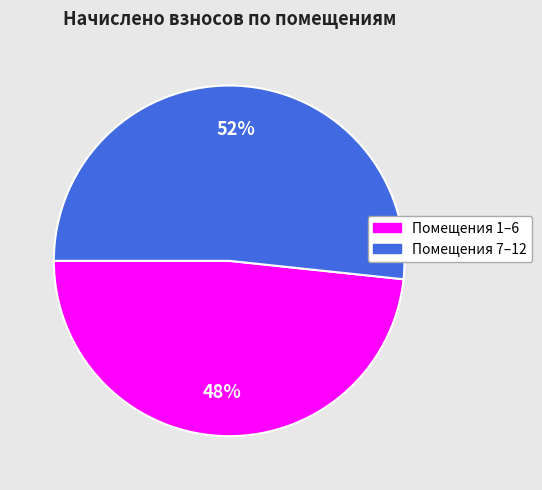

To the nearest percent, what is the average slice percentage?

50%